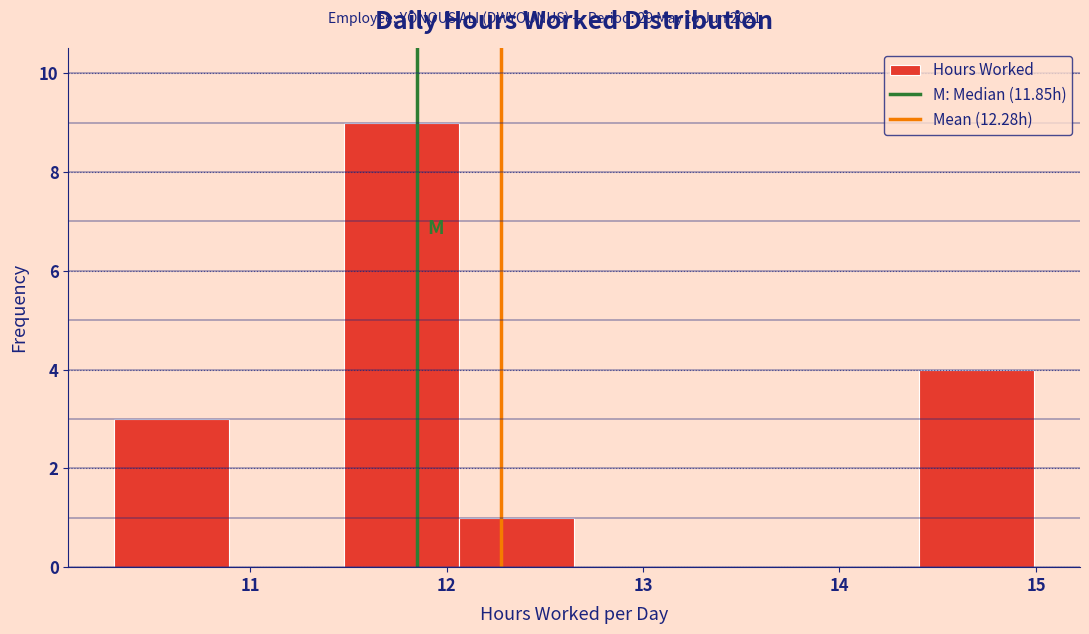

How tall is the bar that spans 10.3 to 10.9 on the x-axis? Neither the bar edges nor the heights are printed on the chart, so give them approximately, as read against the axes.

3